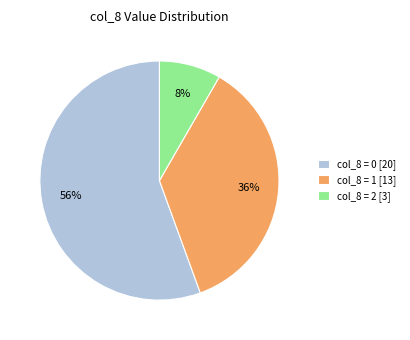

To the nearest percent, what percentage of the pie is col_8 = 1 [13]?

36%